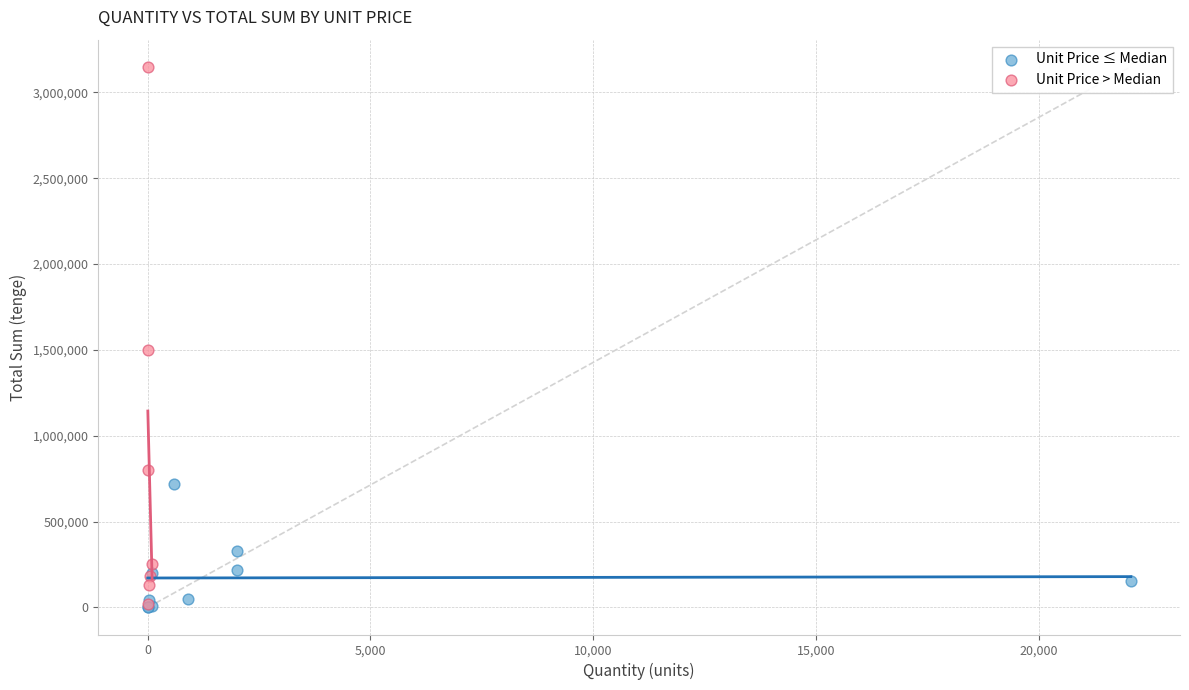

Which series has the largest Y range (max minus min)?

Unit Price > Median